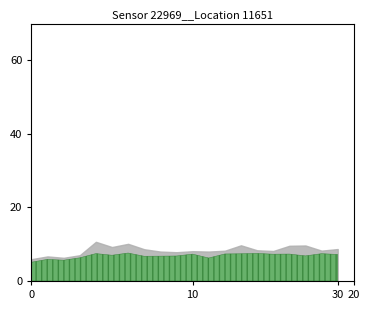

What is the maximum value shown in the chart?

10.7